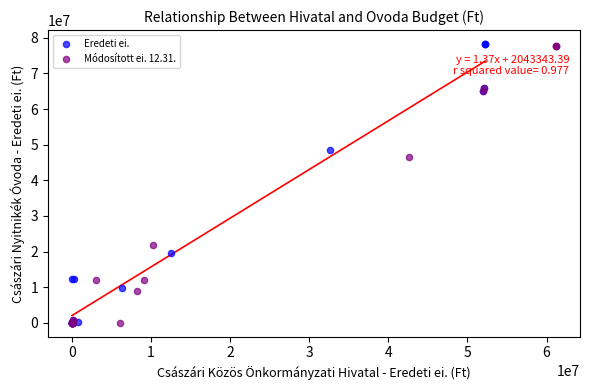

Which series has the widest spread of Y values?

Eredeti ei.